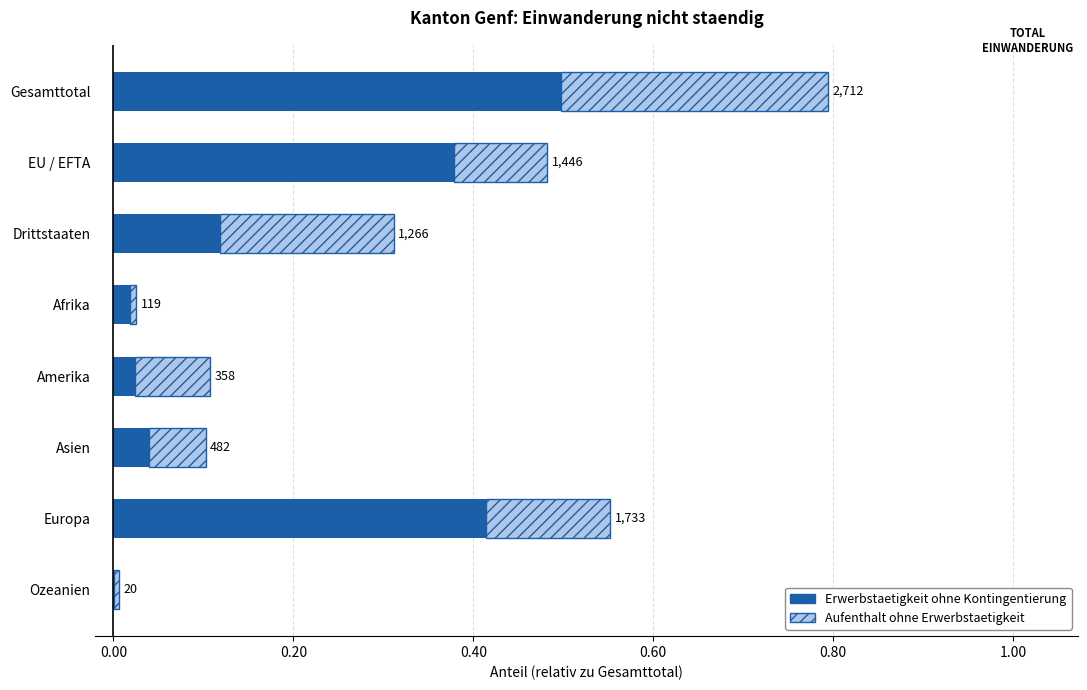

The Aufenthalt ohne Erwerbstaetigkeit series shows 0.0 at Afrika. True or false?

True